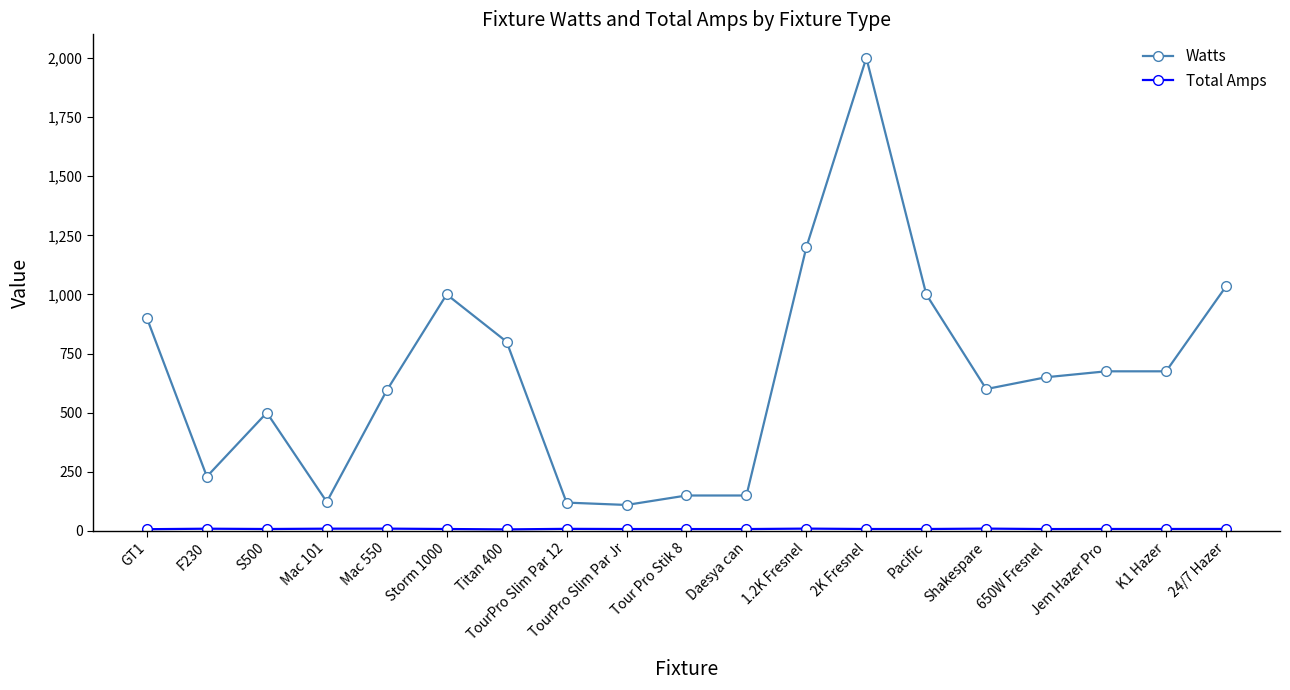

What is the minimum value shown in the chart?

6.7